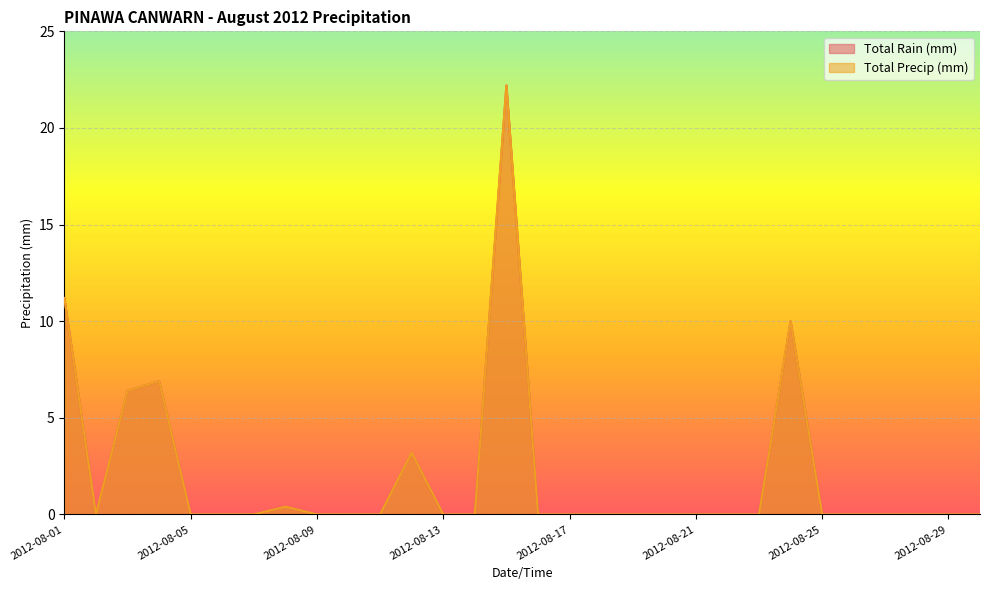

How many interior local valleys does the Total Precip (mm) series have?

1